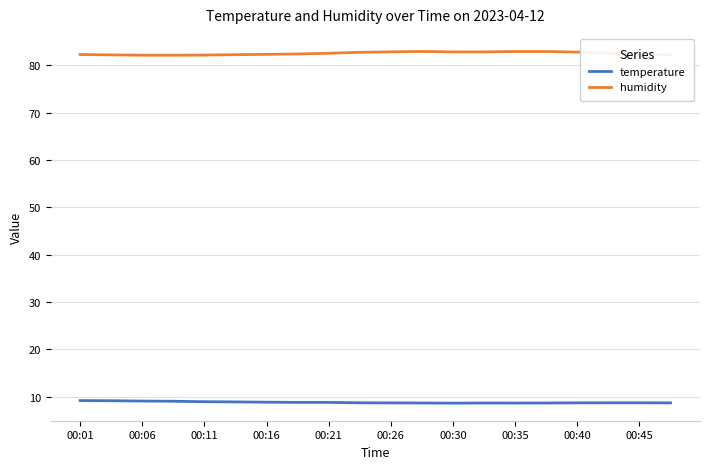

What is the average value of the temperature series?

8.8